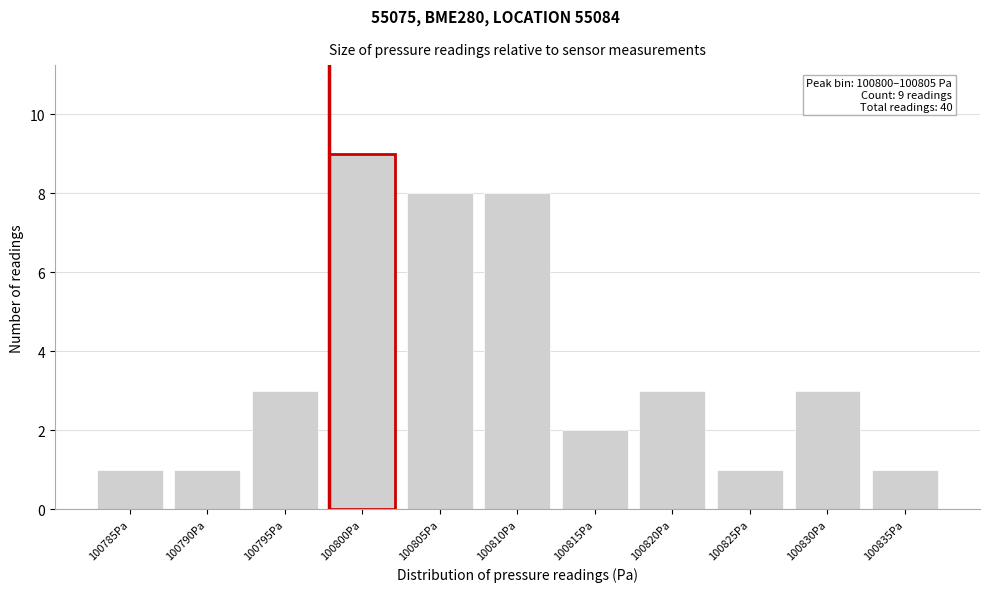

Reading left to right, what are all the values shown in this chart?

1	1	3	9	8	8	2	3	1	3	1